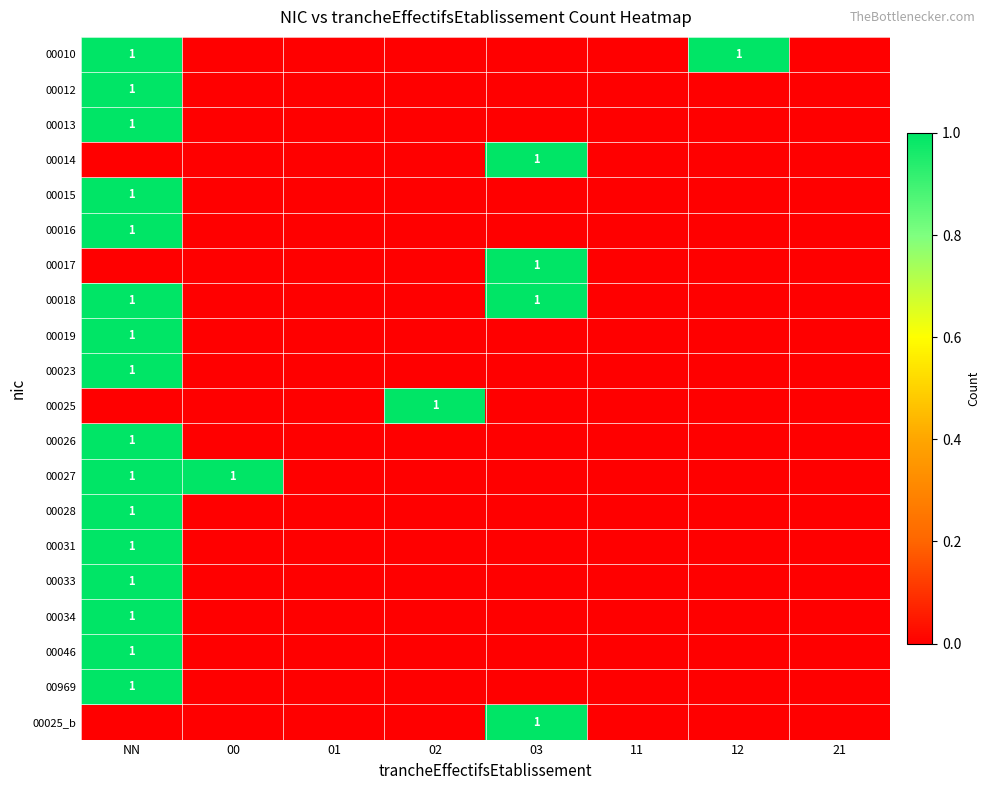

Count the 00034 values in the range 0 to 1.

8